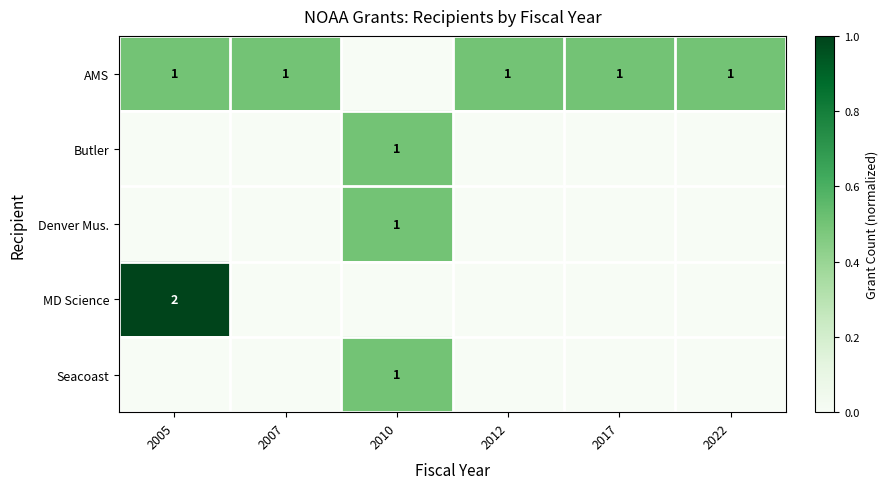

The AMS series shows 1 at 2017. True or false?

True